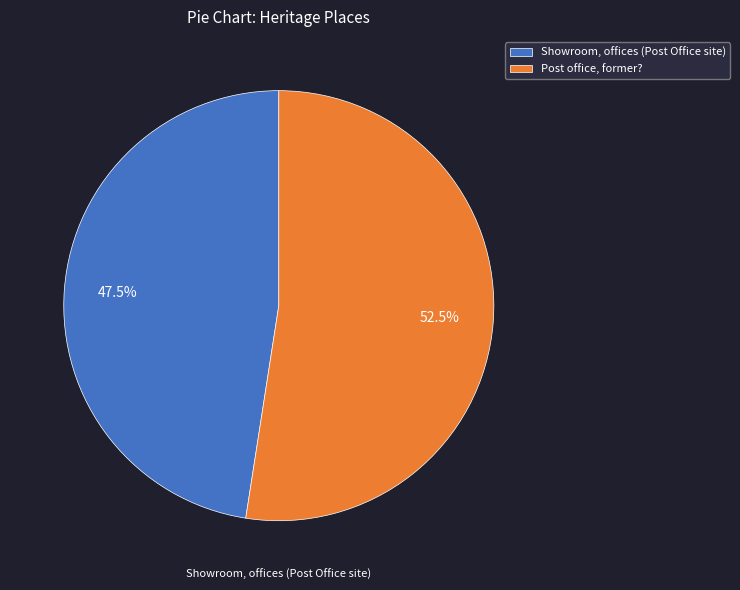

How many slices are in this pie chart?

2